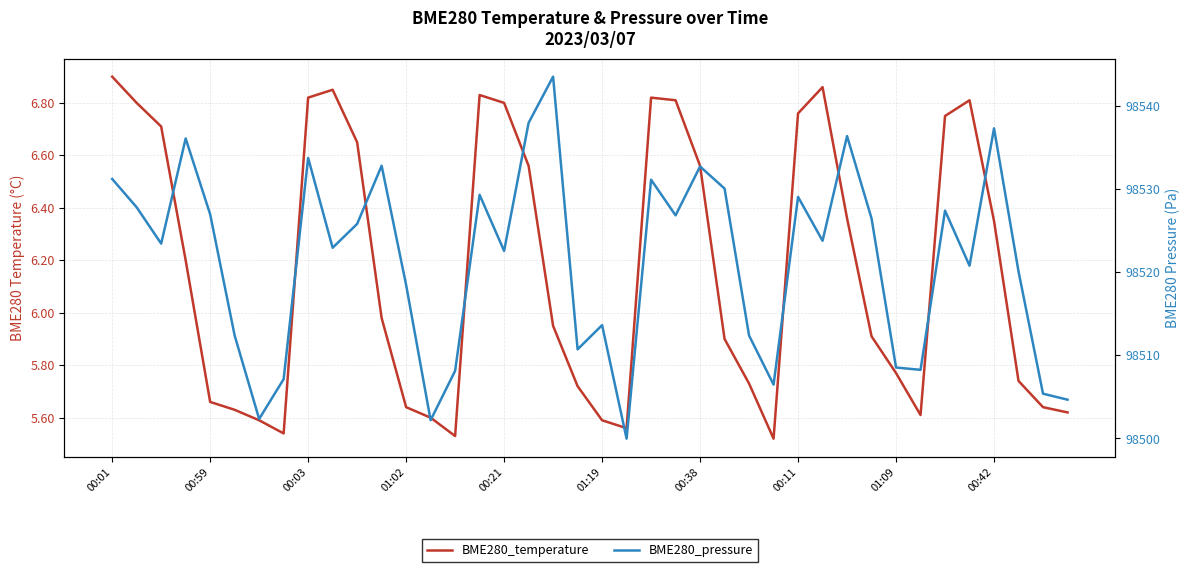

What is the label of the 26th point from the right?

14